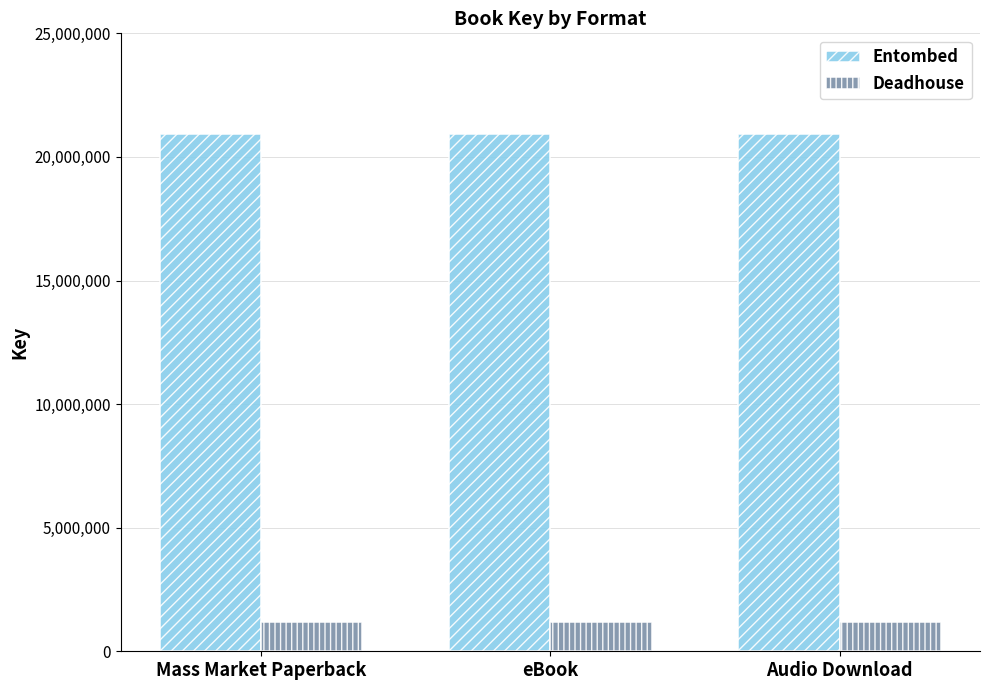

Rank the series by their average value, from lowest to highest.

Deadhouse, Entombed